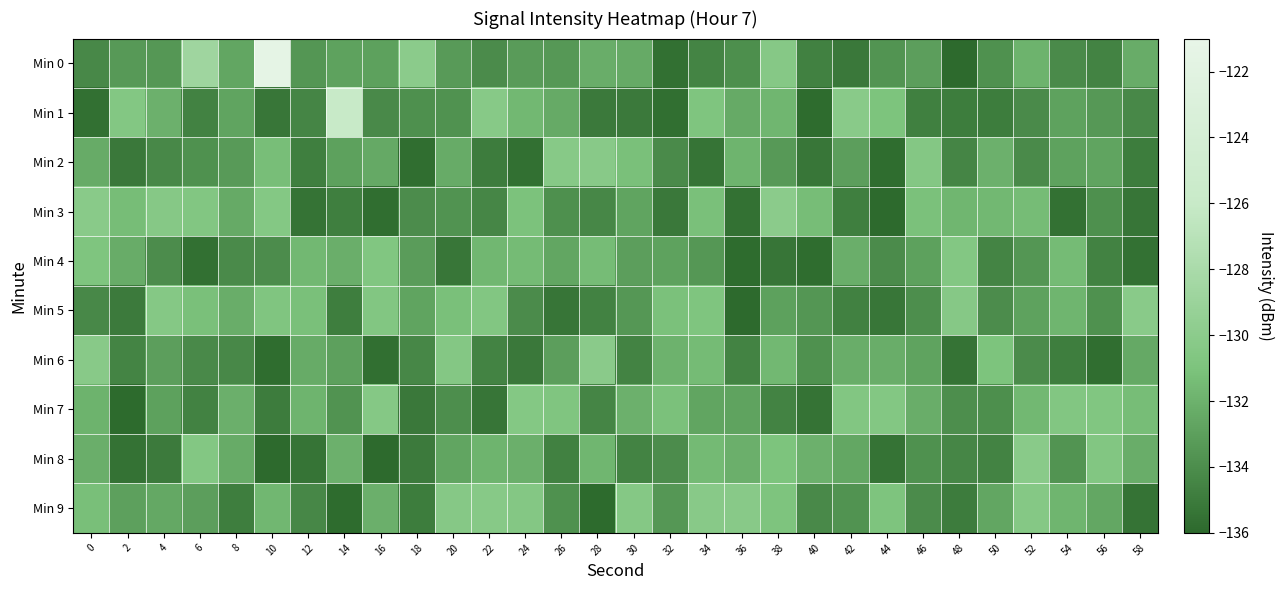

Rank the series by their maximum value, from lowest to highest.

Min 4, Min 7, Min 2, Min 9, Min 5, Min 8, Min 6, Min 3, Min 1, Min 0